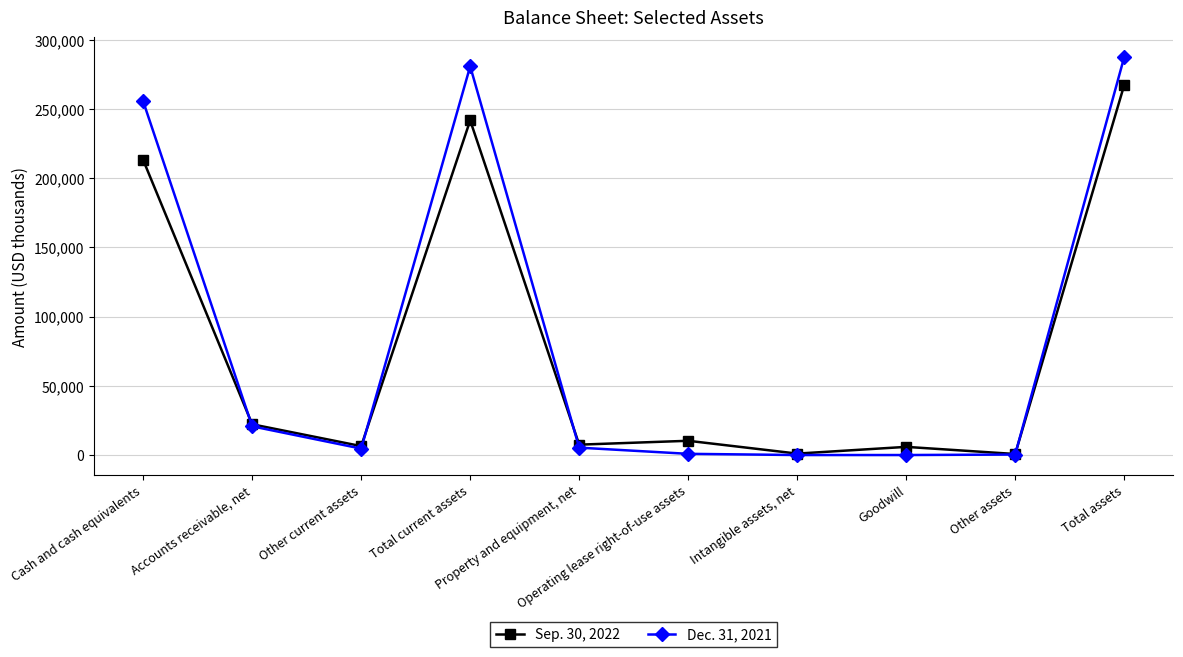

What is the label of the 10th point from the right?

Cash and cash equivalents